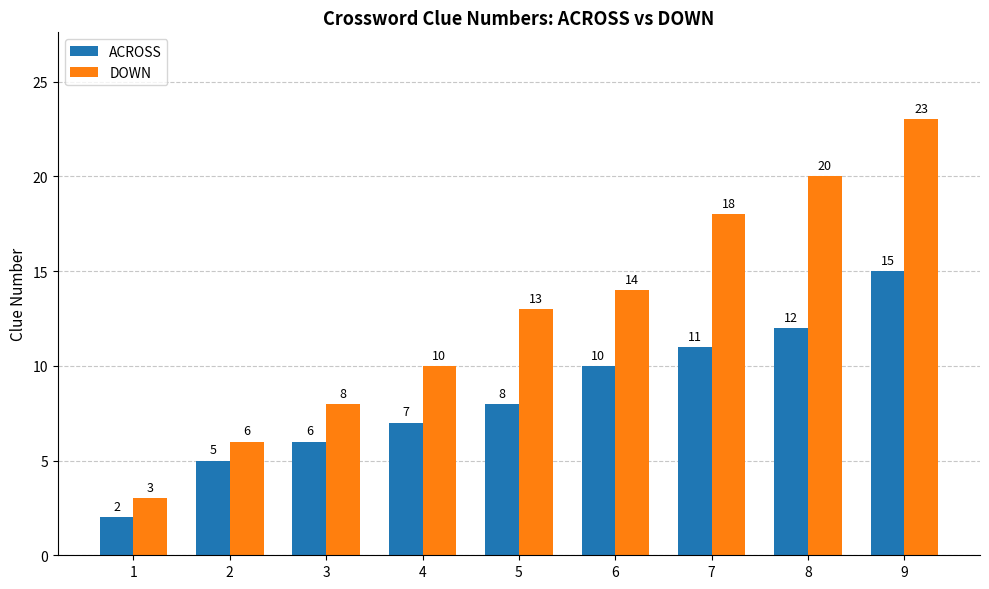

Is the value of ACROSS at 3 greater than the value of DOWN at 7?

No